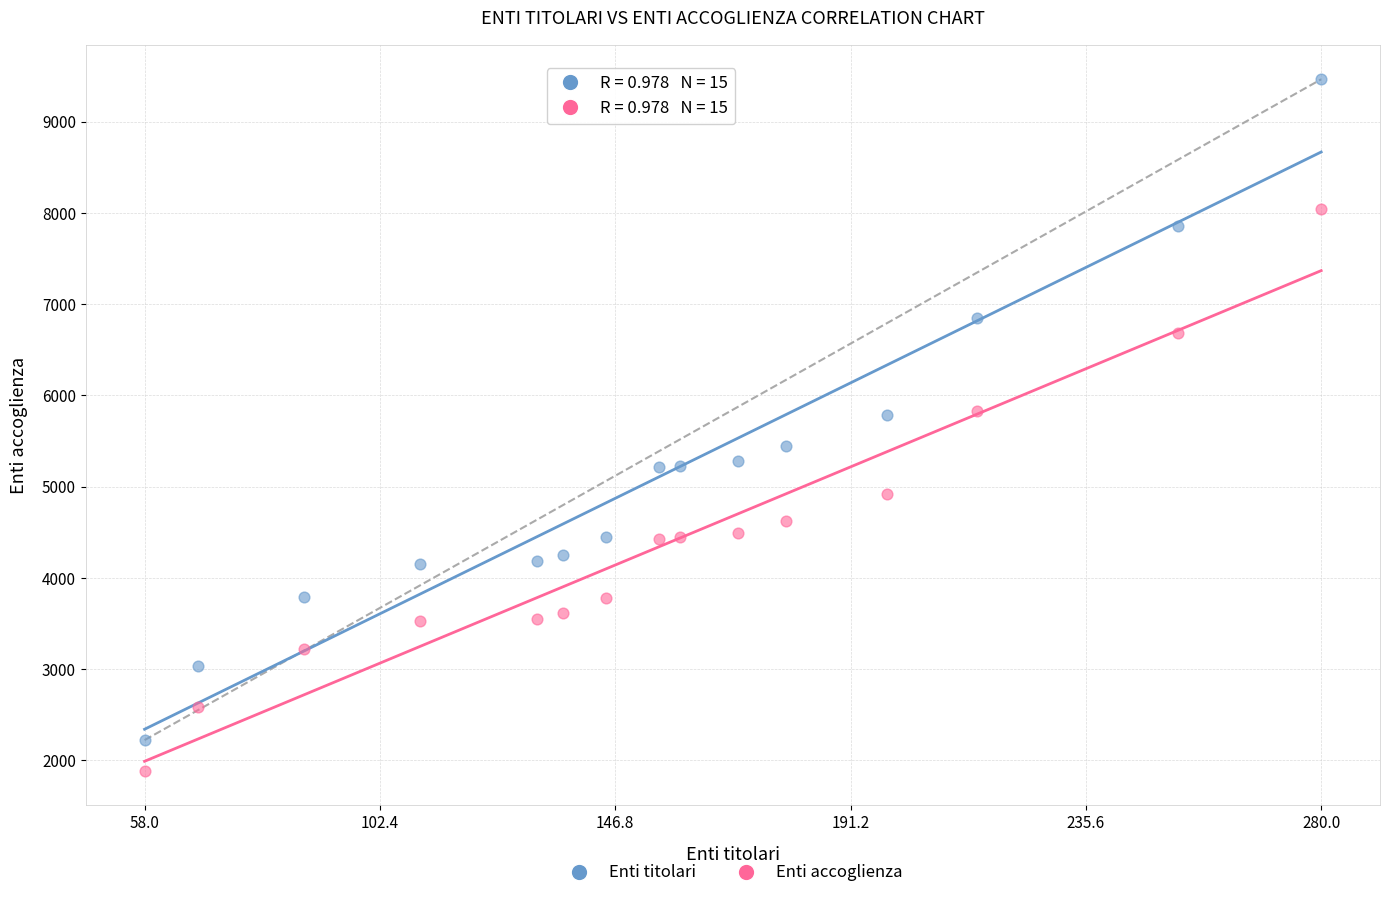

Which series contains the highest Y value?

Enti titolari